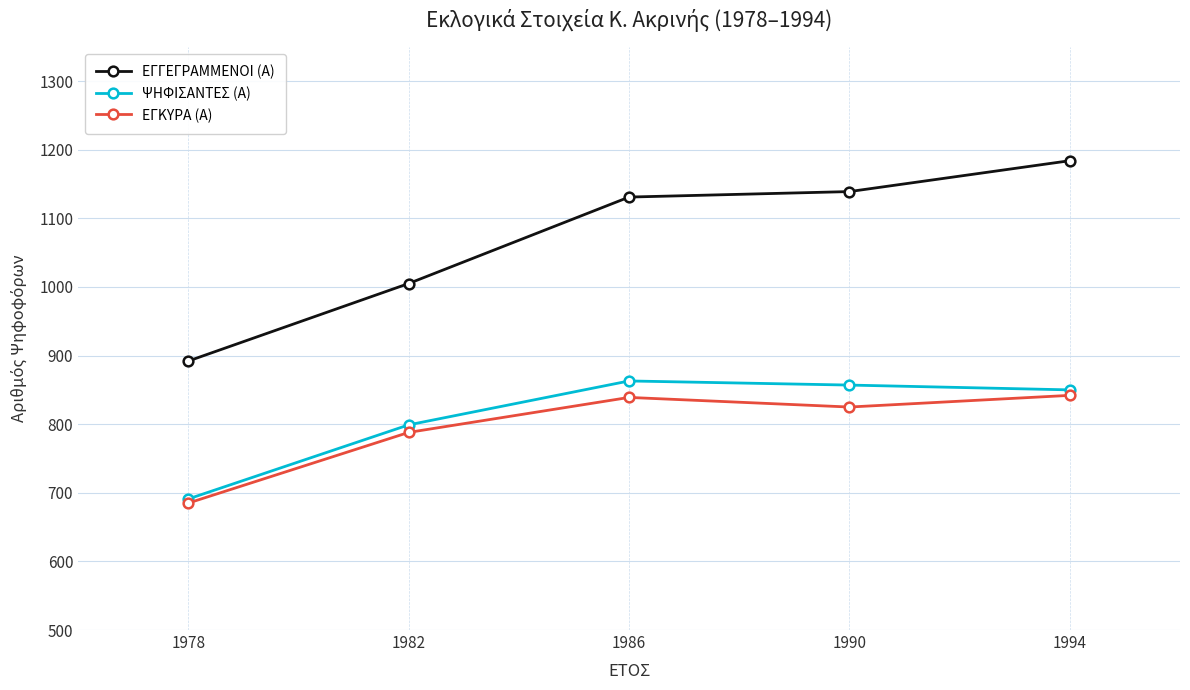

What is the average value of the ΕΓΓΕΓΡΑΜΜΕΝΟΙ (Α) series?

1070